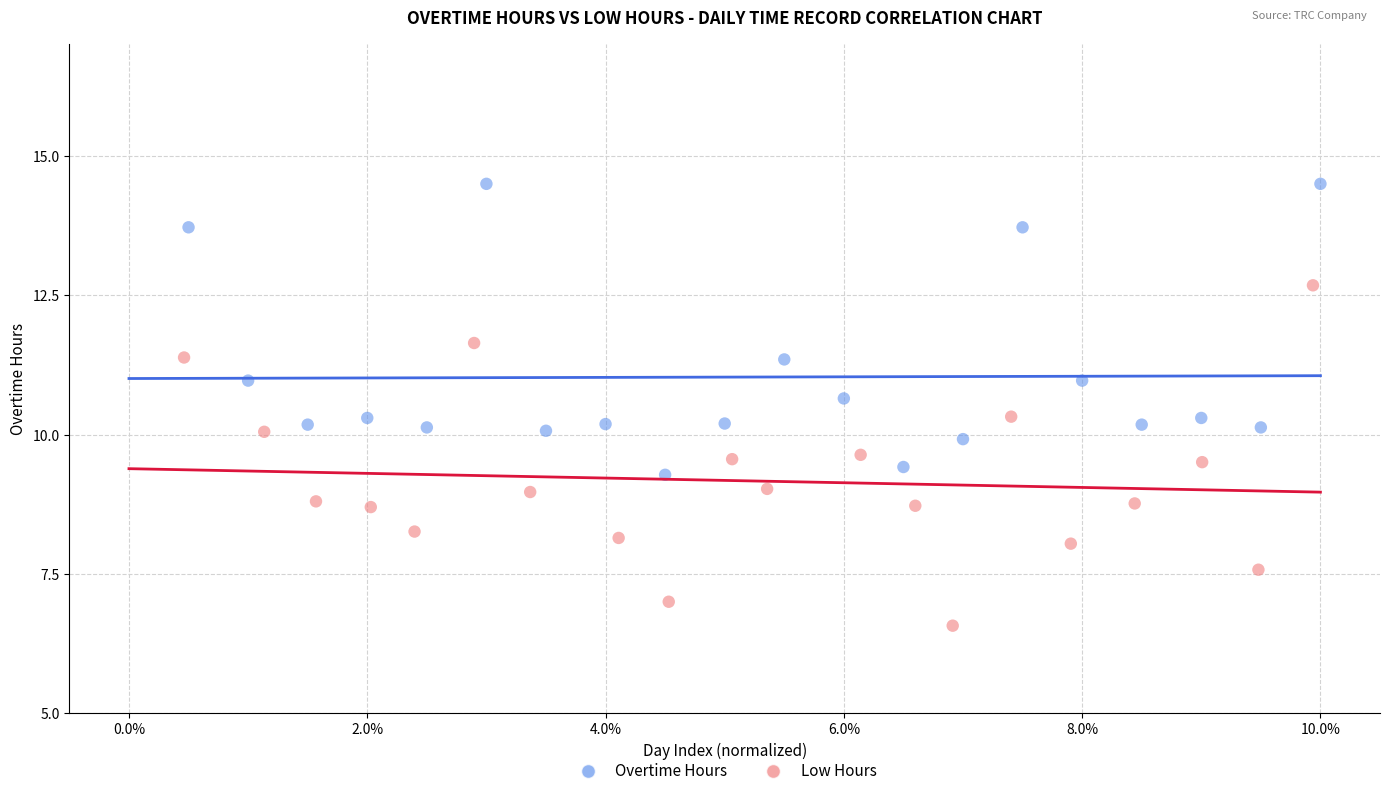

What are all the series names shown in the legend?

Overtime Hours, Low Hours